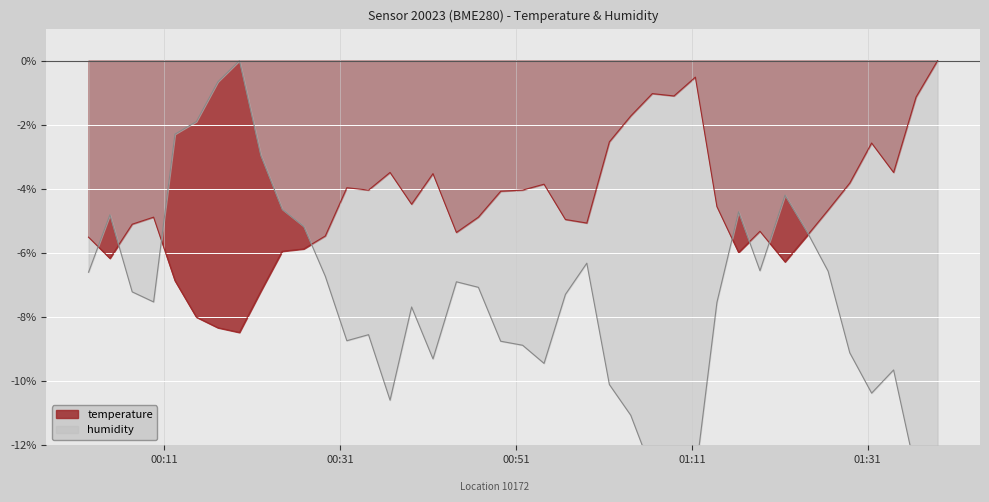

At how many categories does at least one series exceed -4?

19